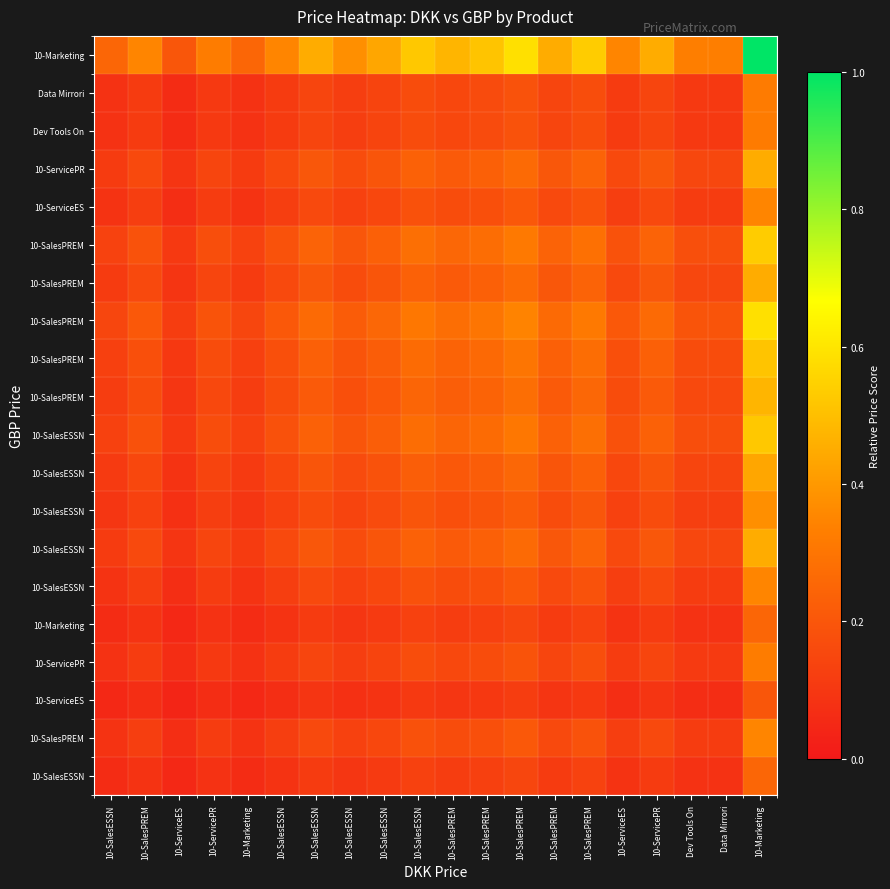

Which category has the lowest value across all series?

10-ServiceES